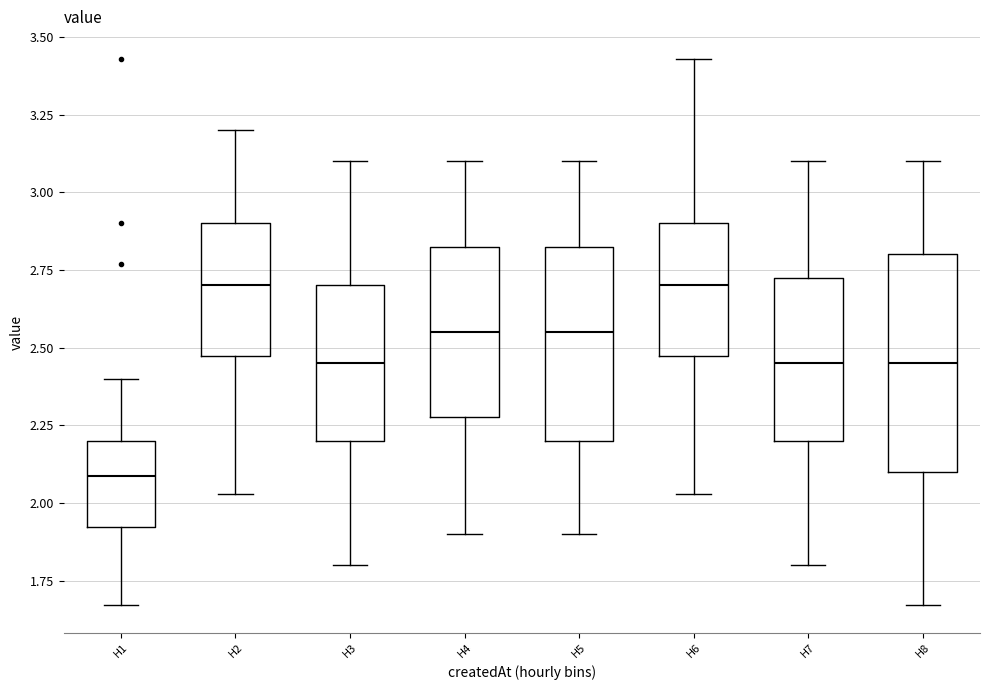

Which box is the tallest, from its lower edge to its upper edge?

H8